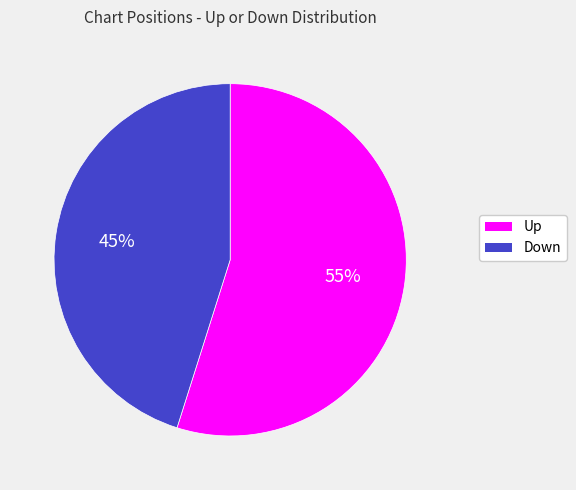

To the nearest percent, what is the difference between the largest and smallest slice percentages?

10%